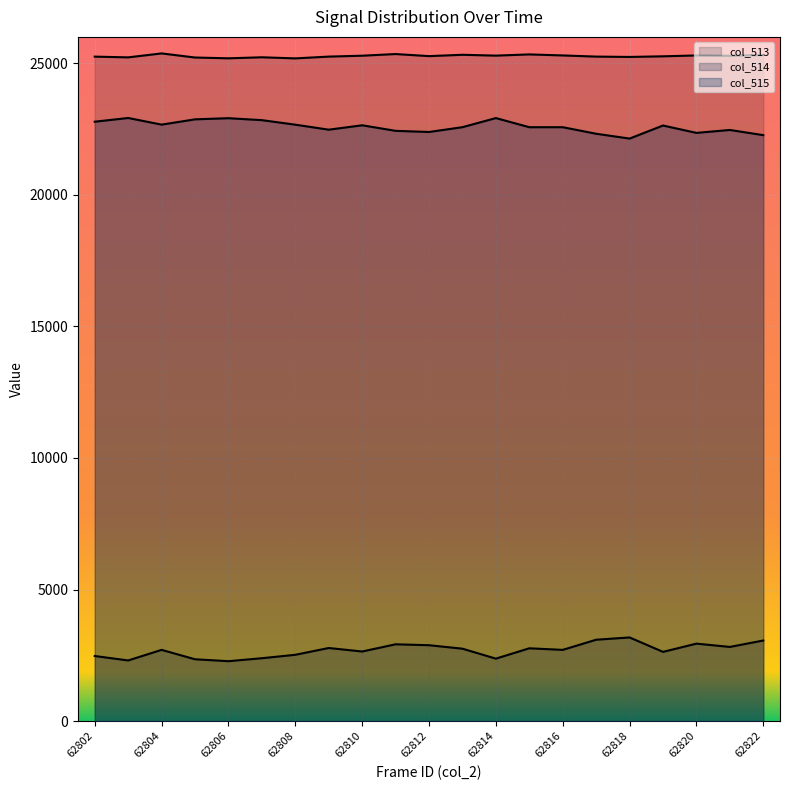

What is the value of the col_515 point at the 5th from the left?

22910